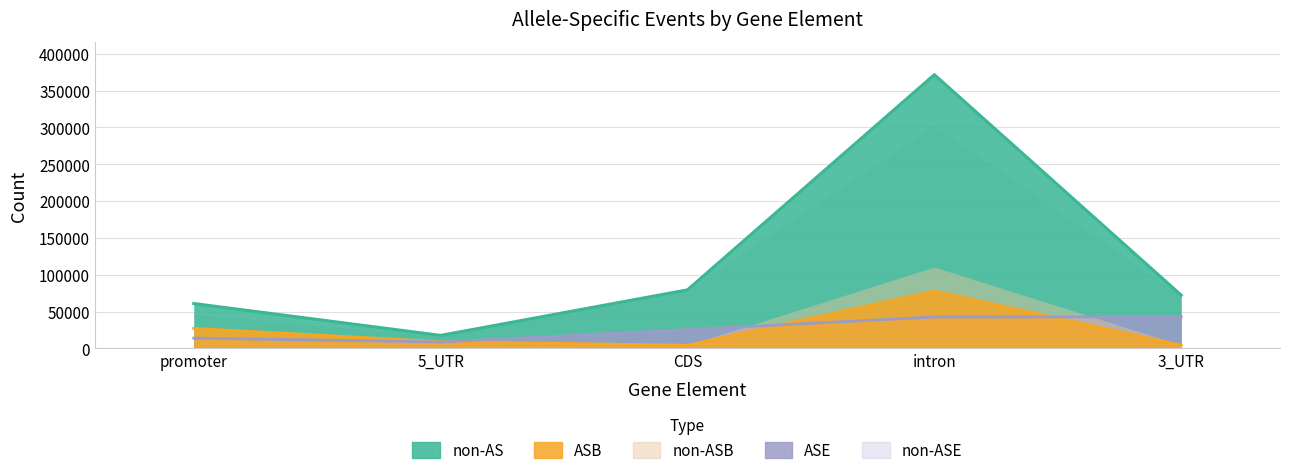

Is it true that non-AS equals 79418 at CDS?

True